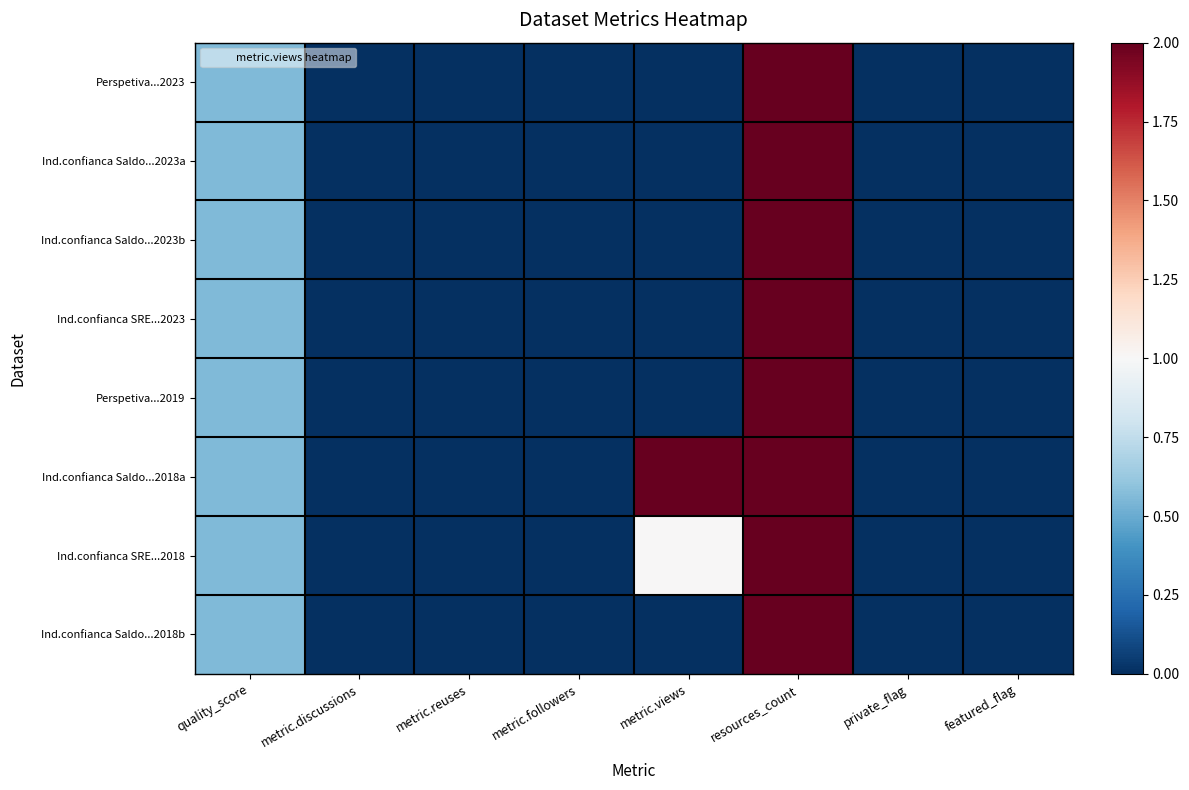

How many data points does each series have?

8